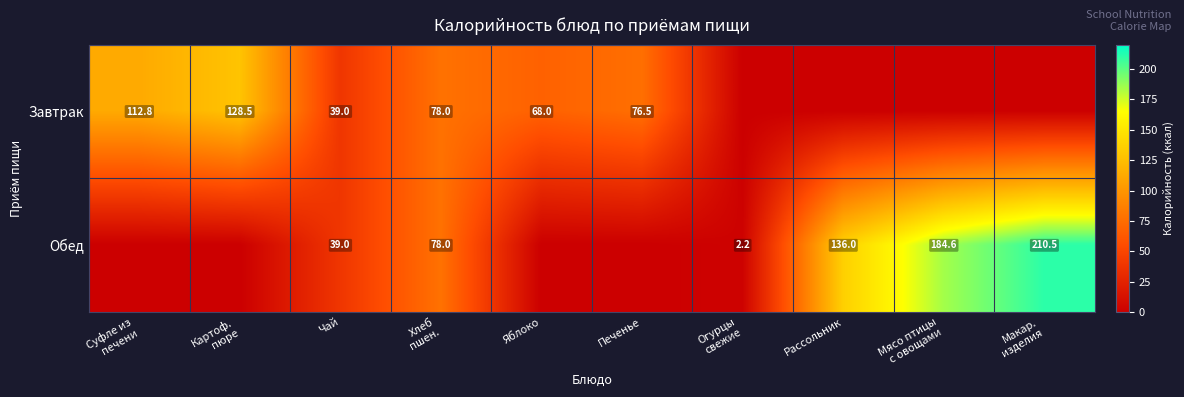

What is the total value across all series at Чай?

78.0